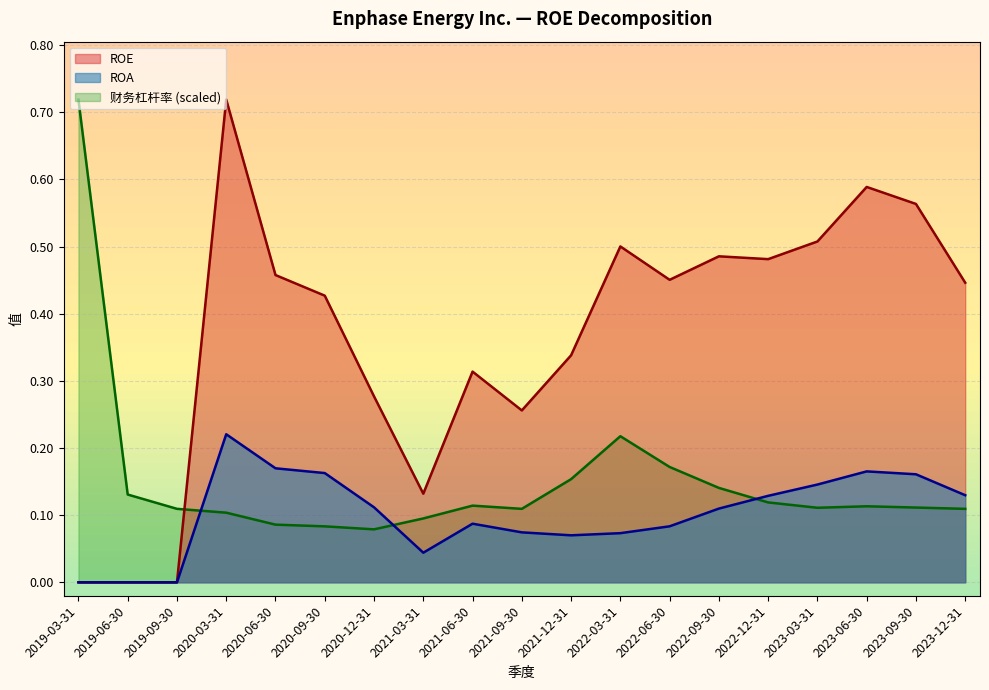

What position from the left is 2023-03-31?

16